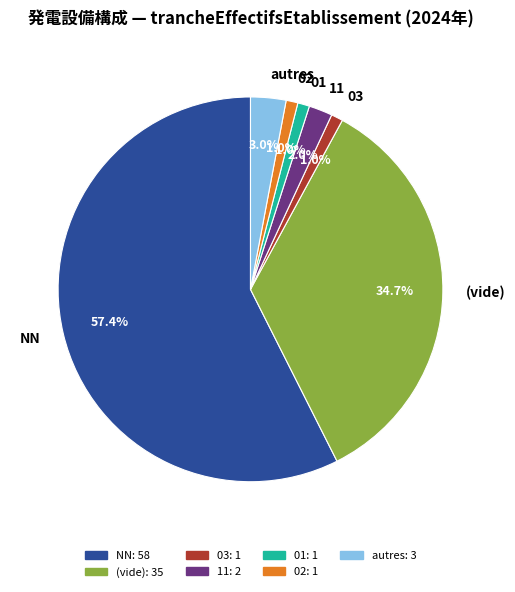

Is there any slice that represents more than half of the pie?

Yes